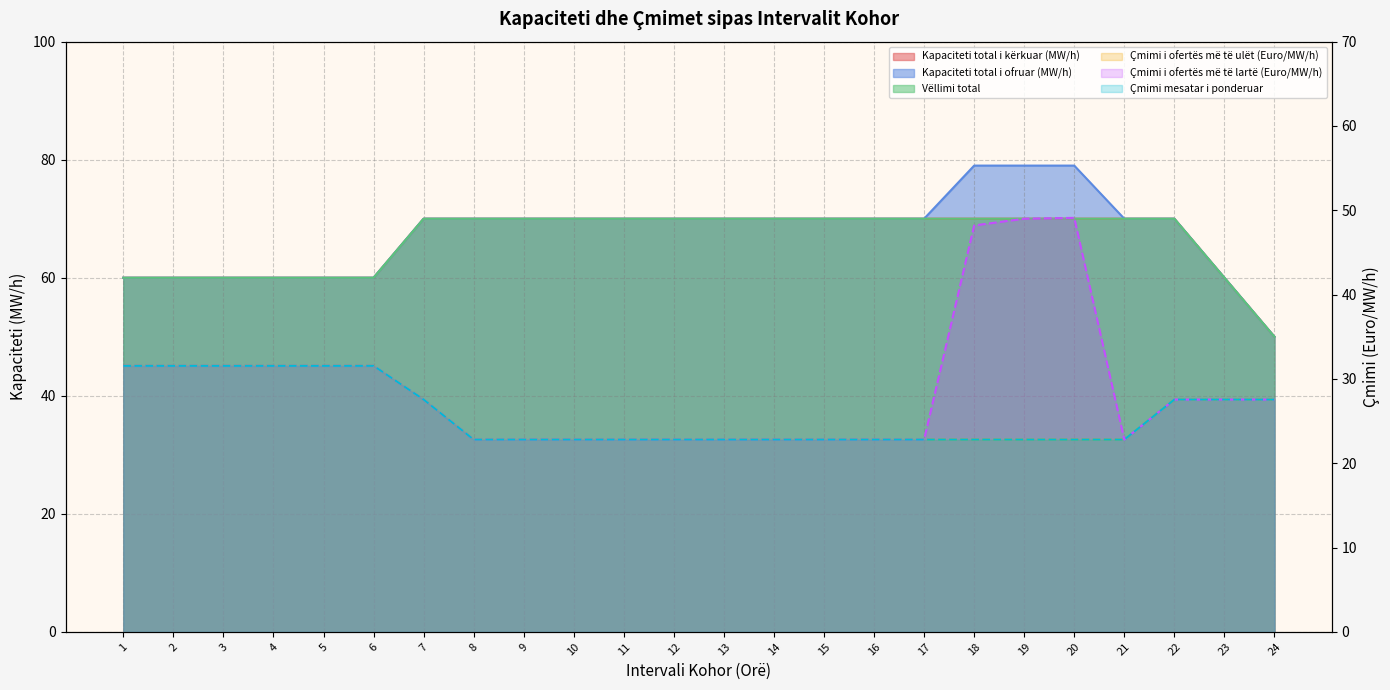

True or false: Çmimi mesatar i ponderuar (çmim) and Çmimi i ofertës më të ulët (Euro/MW/h) (çmim) cross at least once.

False